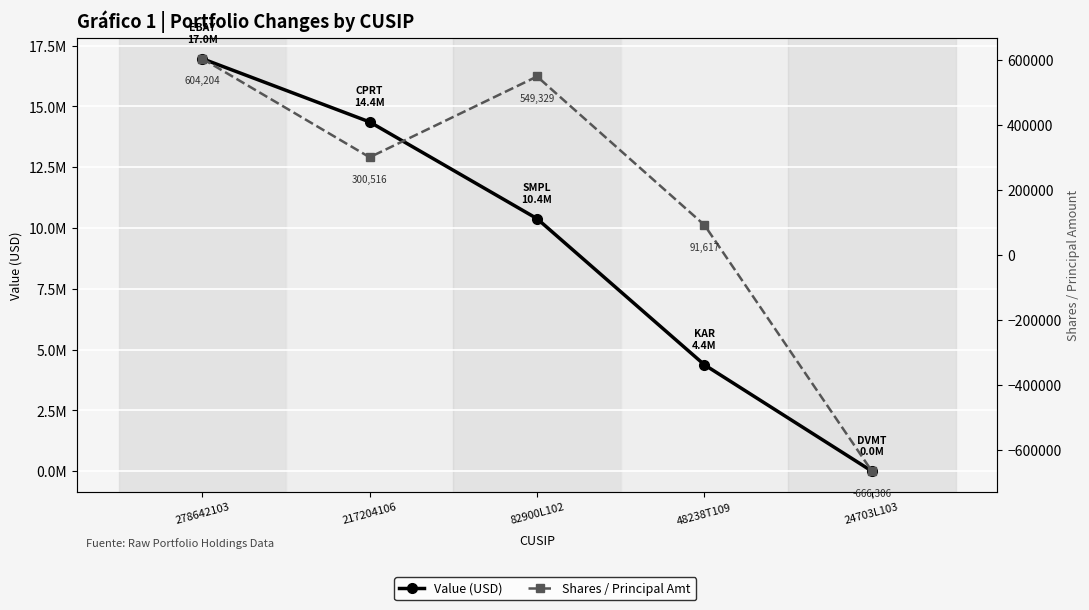

The Shares / Principal Amt series shows -666306 at 24703L103. True or false?

True